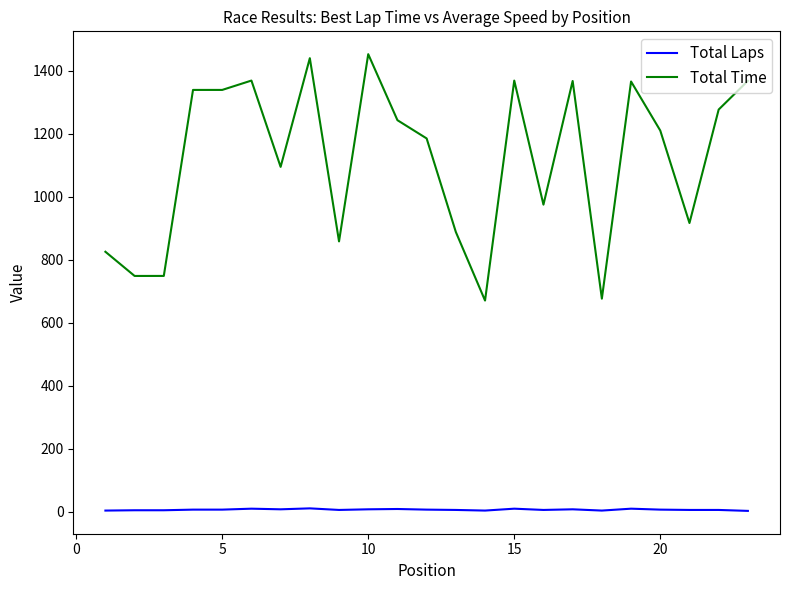

List the series in order of their peak value, lowest first.

Total Laps, Total Time